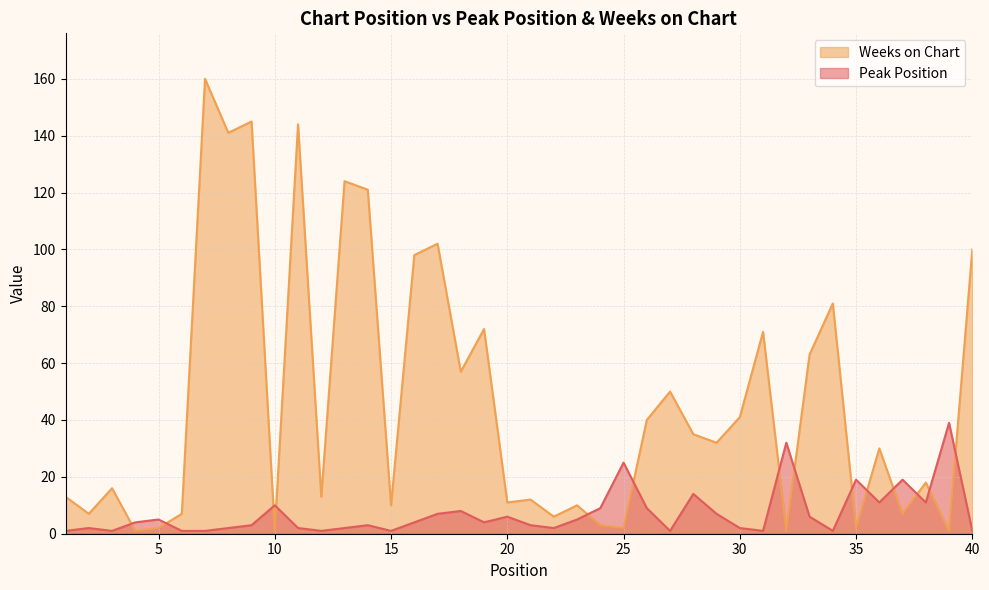

Is it true that Weeks on Chart equals 235 at 7?

False